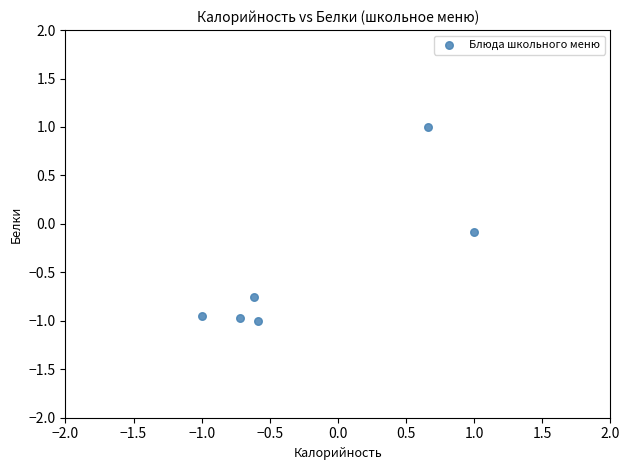

What is the range of X values (max minus min)?

2.0